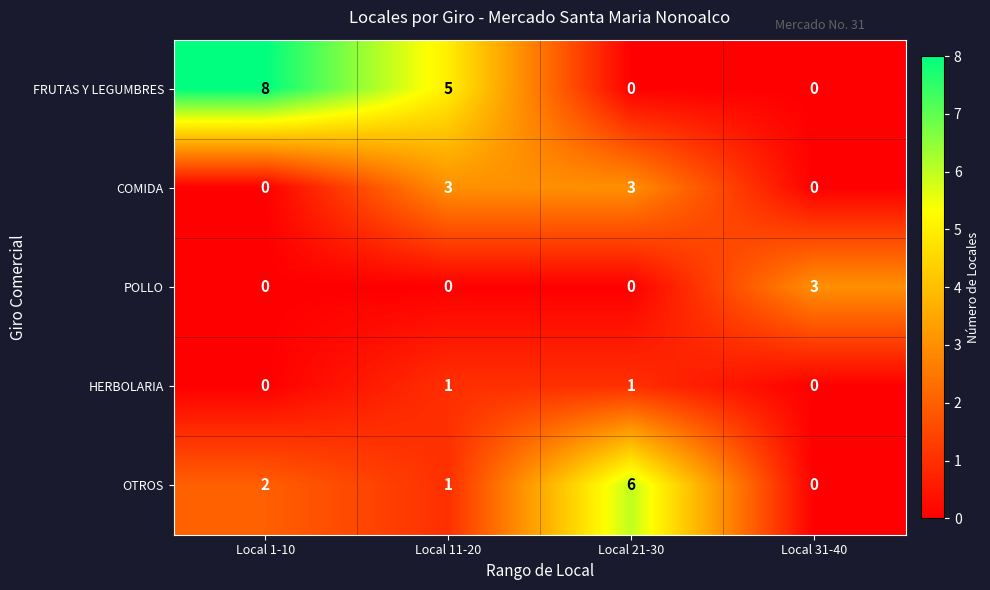

What is the total value across all series at Local 21-30?

10